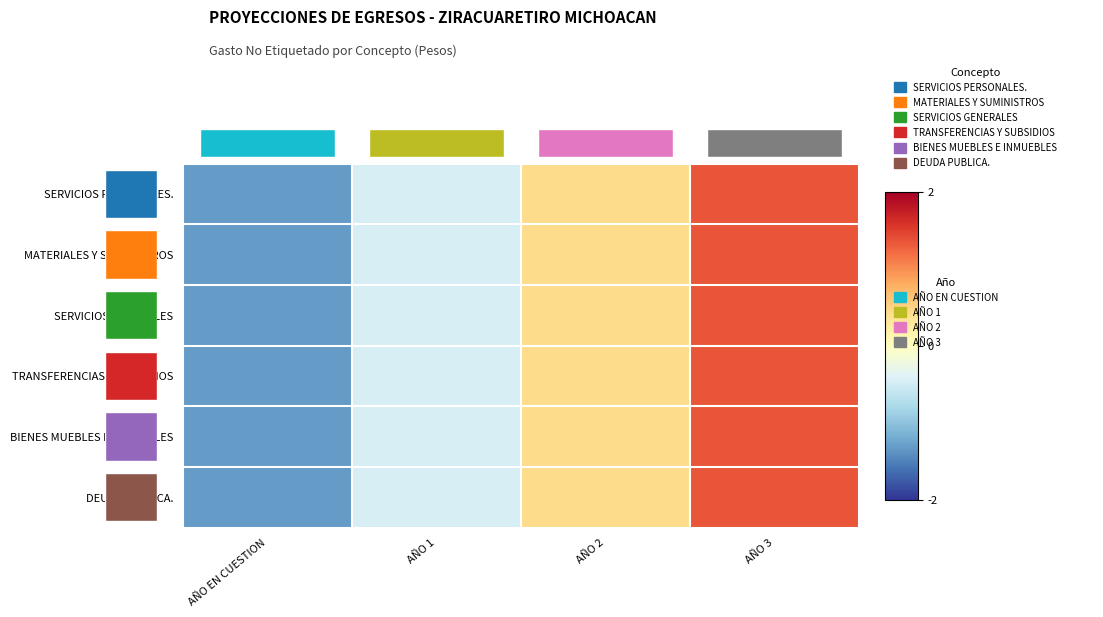

How many values in the TRANSFERENCIAS Y SUBSIDIOS series are below 0?

2